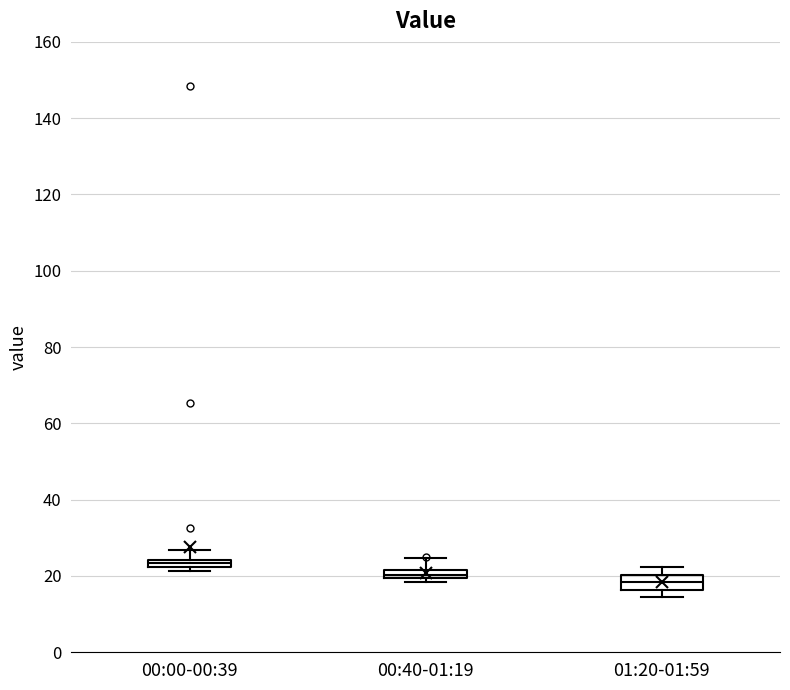

Which box has the highest median line?

00:00-00:39